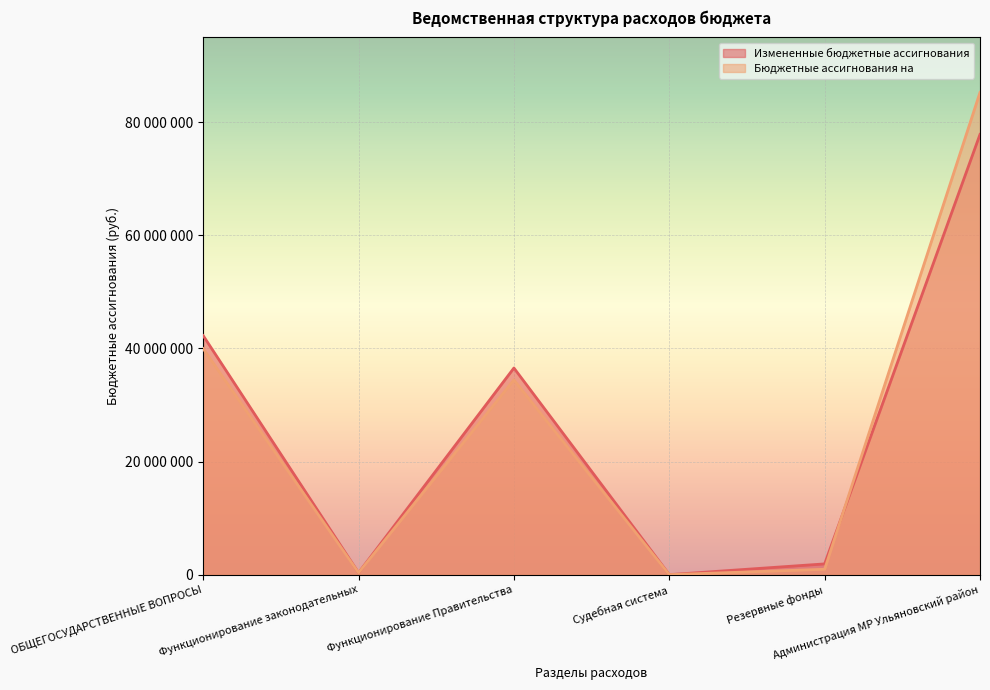

True or false: Бюджетные ассигнования на has a value of 51173815.0 at Функционирование Правительства.

False